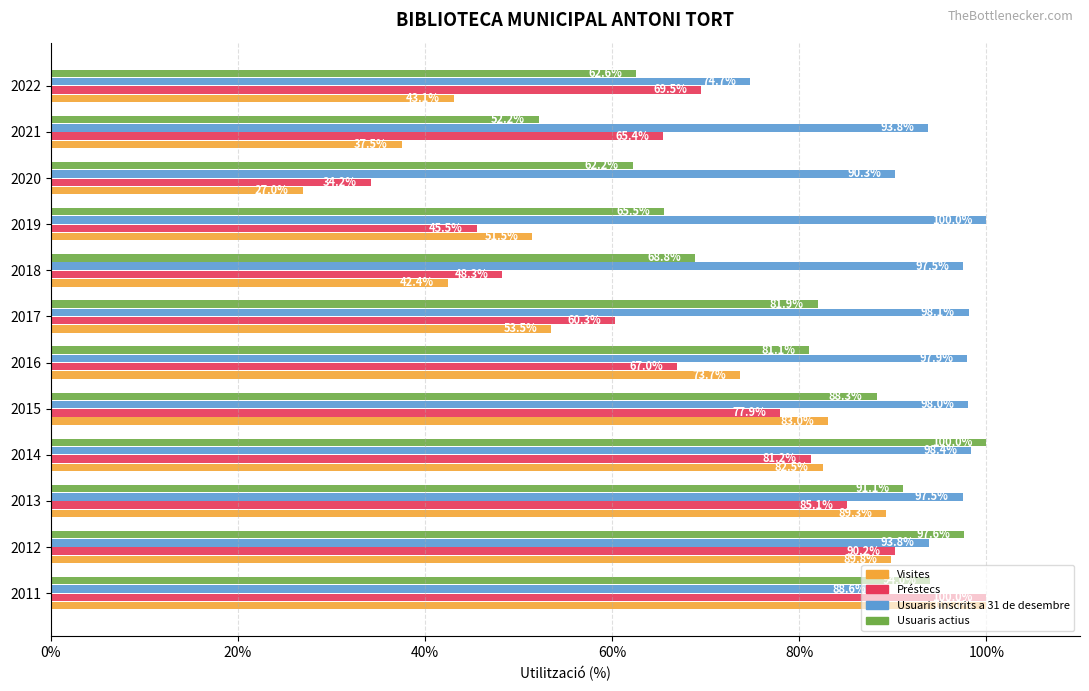

Is it true that Préstecs equals 69.5 at 2022?

True